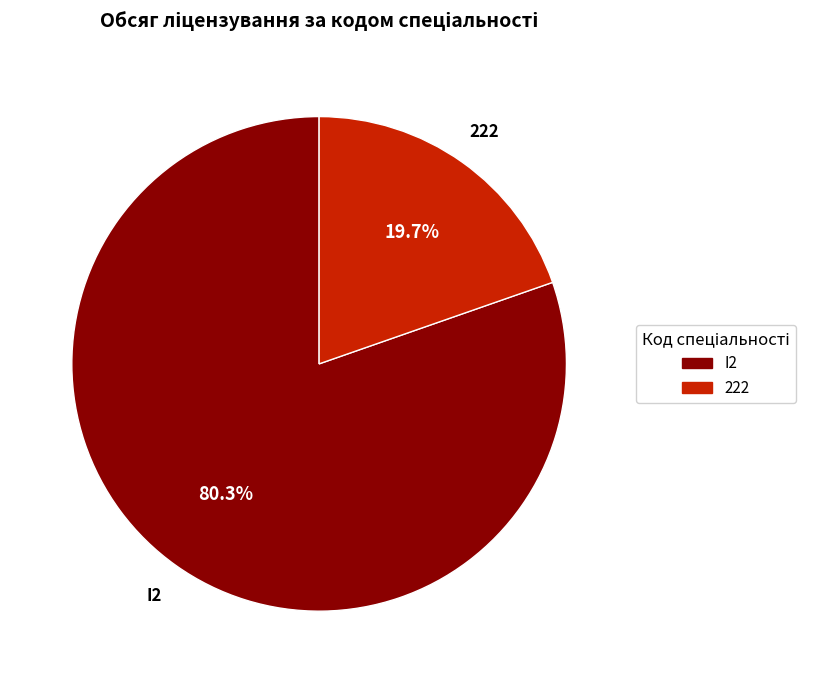

What percentage is NOT represented by I2?

19.7%